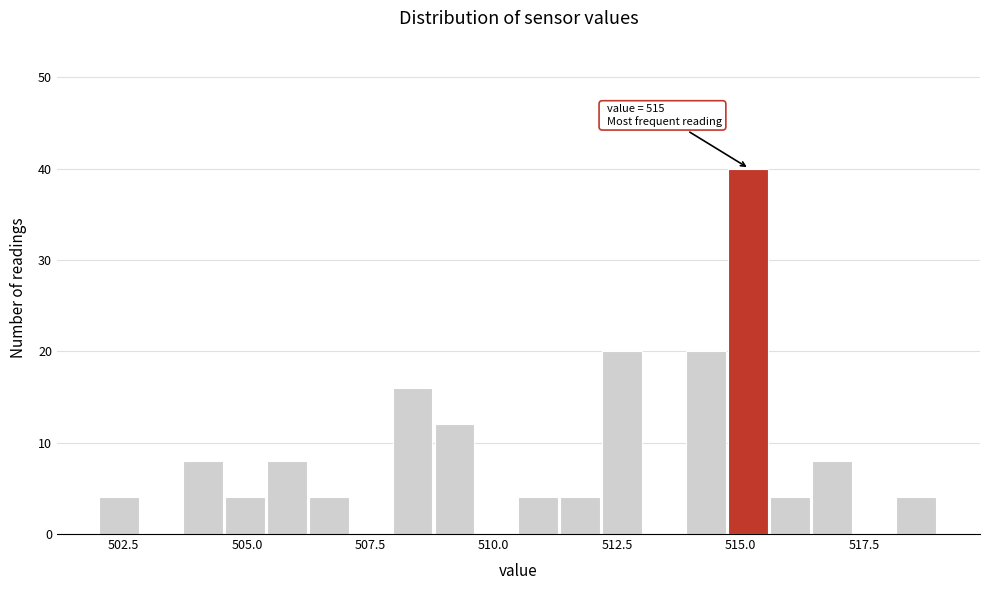

Around what value on the x-axis is the tallest bar? Give the approximate position of its centre, as read against the axis.

515.0